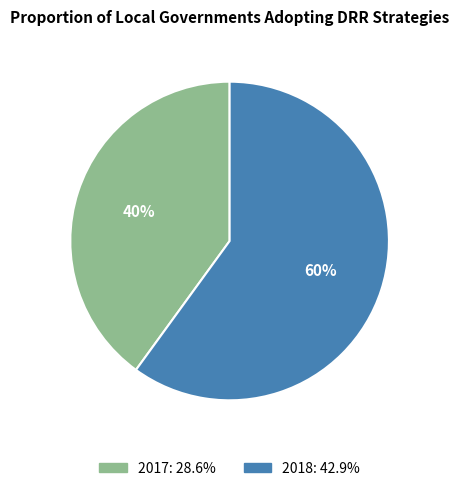

To the nearest percent, what is the difference between the 2017 and 2018 slice percentages?

20%